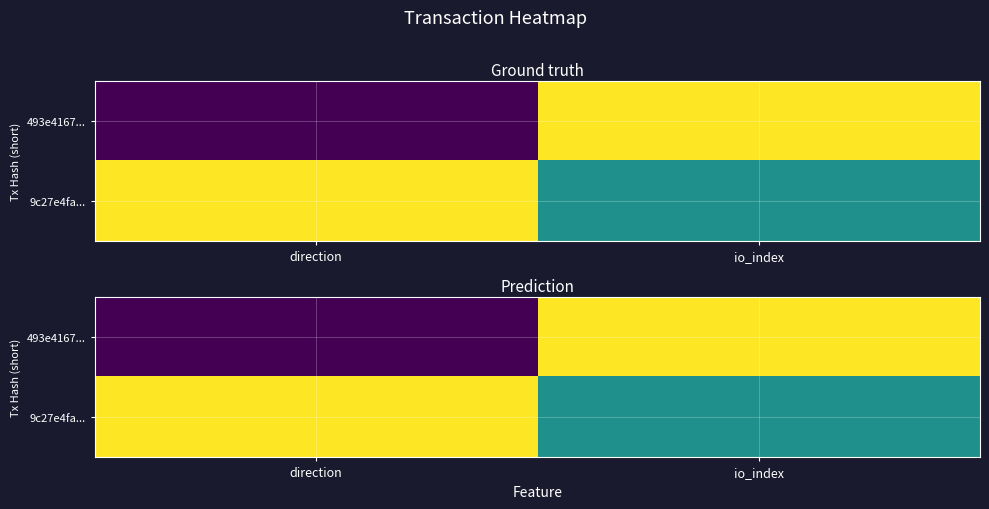

Is it true that 9c27e4fa... equals 0 at io_index?

True